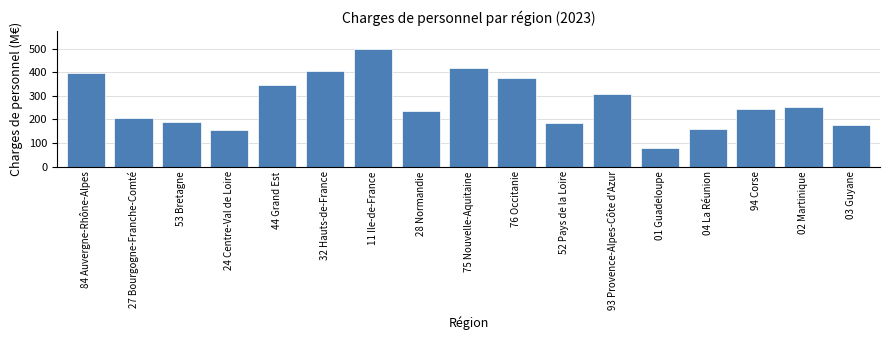

Reading left to right, what are all the values shown in this chart?

84 Auvergne-Rhône-Alpes=398.1	27 Bourgogne-Franche-Comté=206.4	53 Bretagne=189.8	24 Centre-Val de Loire=156.5	44 Grand Est=347.6	32 Hauts-de-France=406.7	11 Ile-de-France=501.0	28 Normandie=234.3	75 Nouvelle-Aquitaine=417.7	76 Occitanie=377.5	52 Pays de la Loire=185.4	93 Provence-Alpes-Côte d'Azur=307.3	01 Guadeloupe=80.6	04 La Réunion=159.0	94 Corse=246.1	02 Martinique=252.7	03 Guyane=175.4